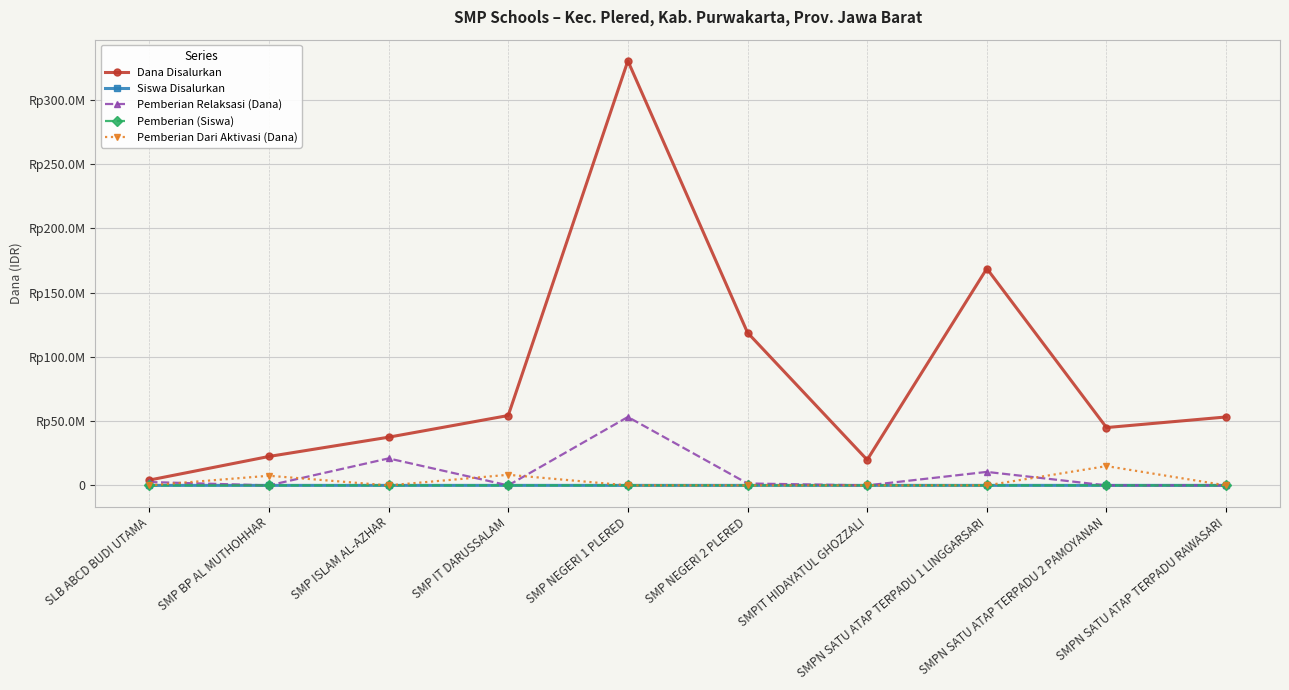

The value of Pemberian Dari Aktivasi (Dana) at SMP ISLAM AL-AZHAR is 0. True or false?

True